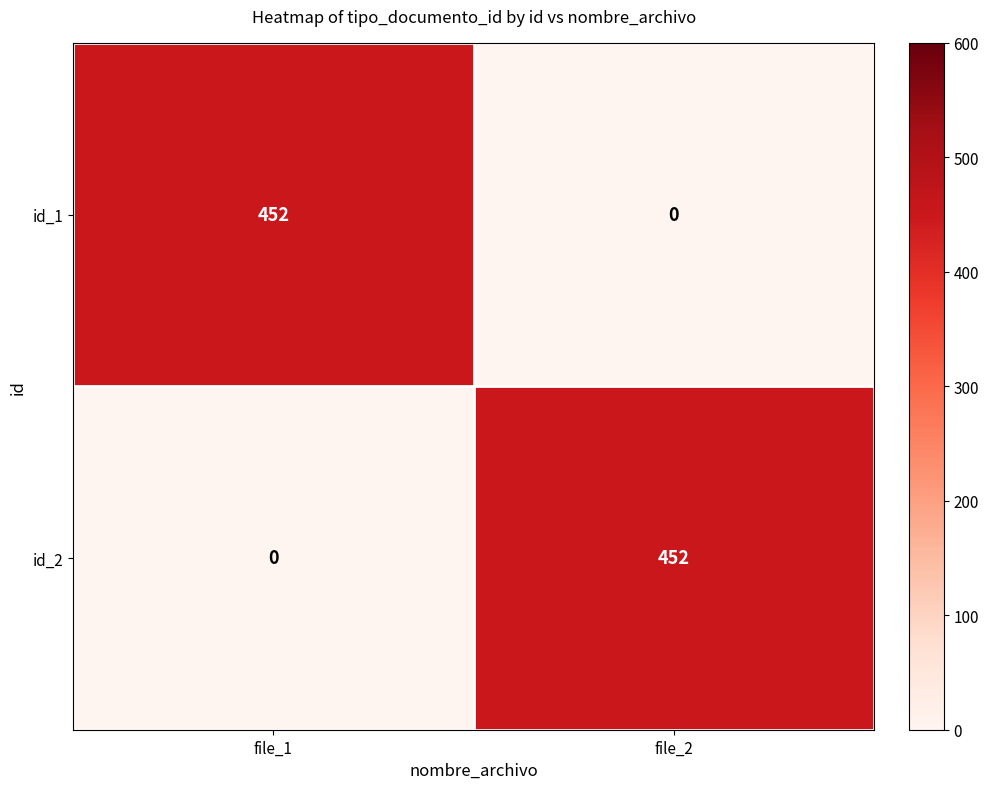

What is the sum of all id_1 values?

452